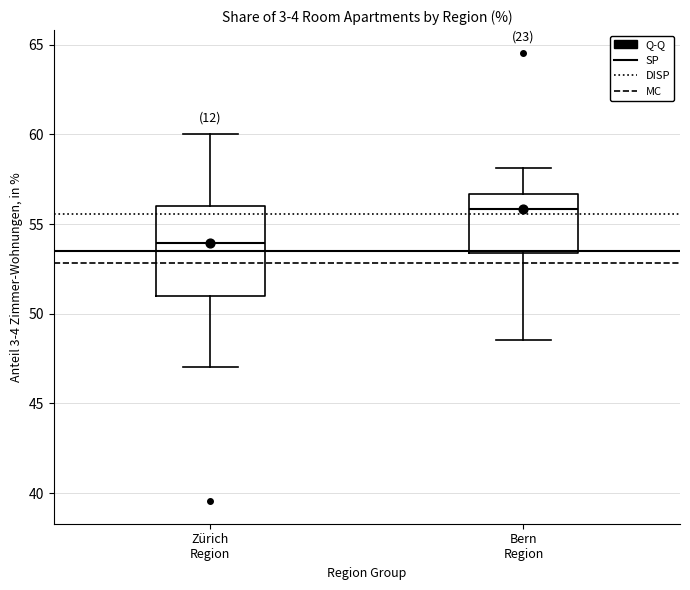

Reading left to right, transcribe this box plot: for each box, give where its median line is, the range the box spans, and where its two whiskers end, as read against the y-axis. The values are not printed on the chart, so give them approximately, as read against the axis.

Zürich Region: median 54.0, box 51.0 to 56.0, whiskers 47.0 to 60.0
Bern Region: median 56.0, box 53.5 to 56.5, whiskers 48.5 to 58.0